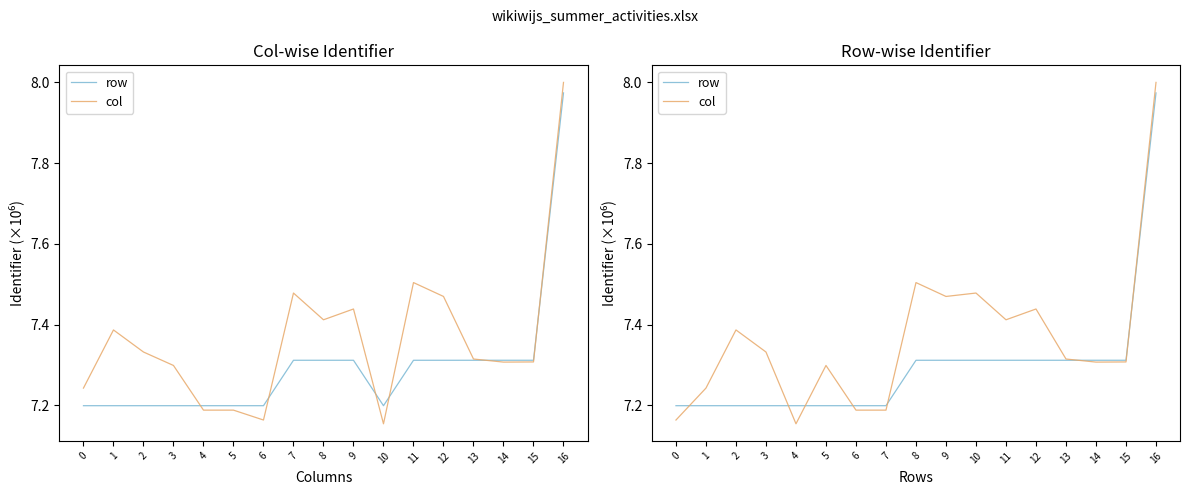

How many series are shown in this chart?

2